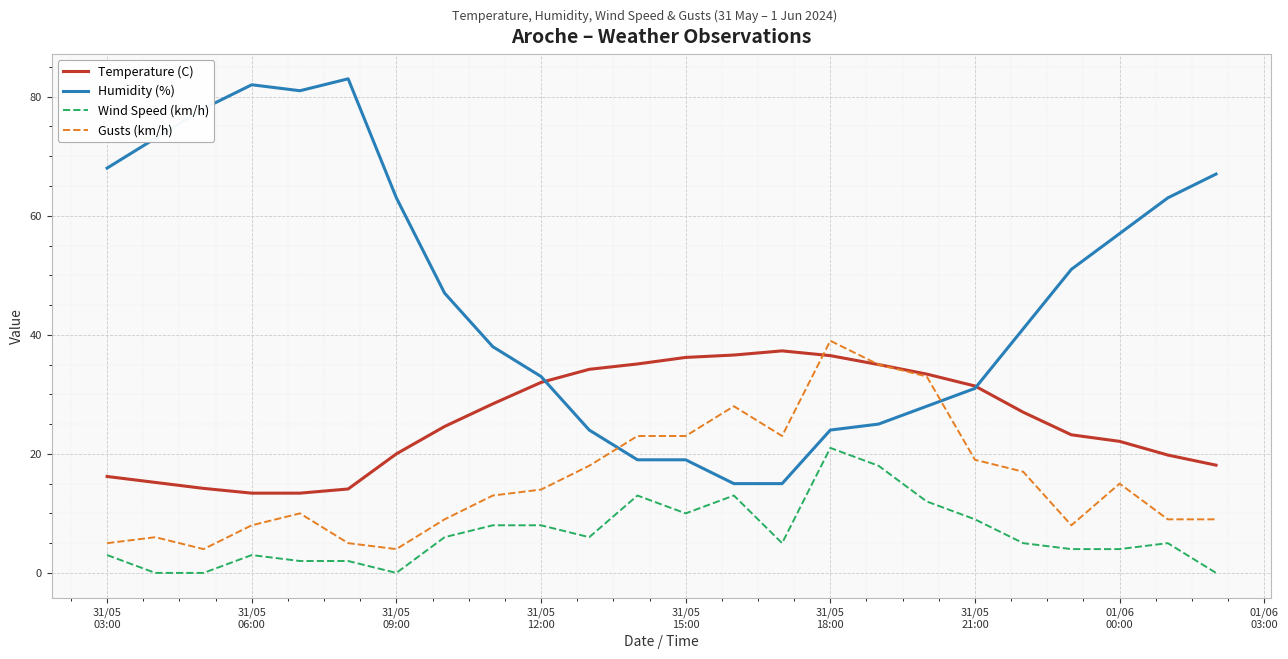

Which series has the widest spread of values?

Humidity (%)